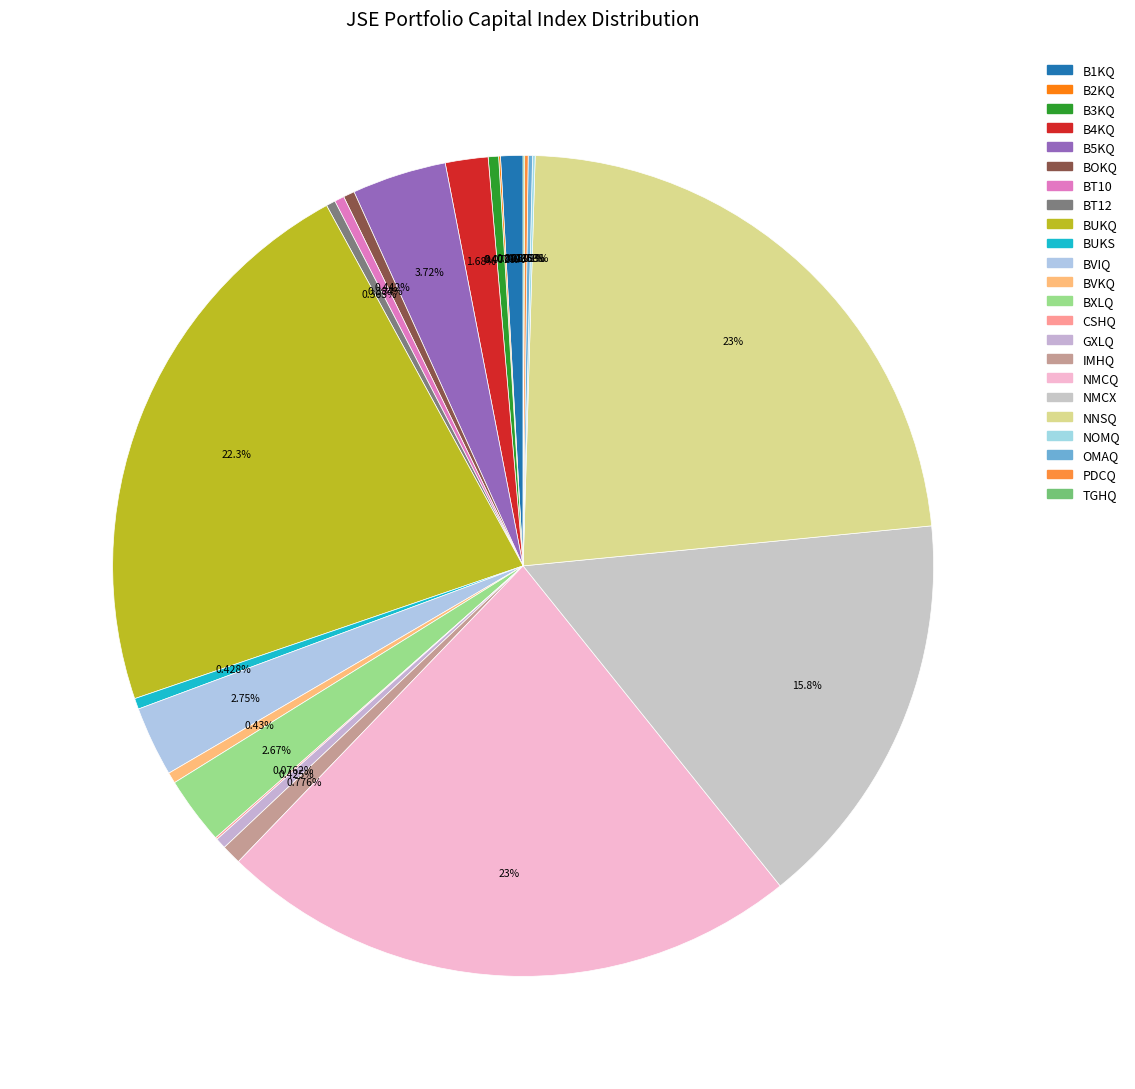

To the nearest percent, what is the average slice percentage?

4%